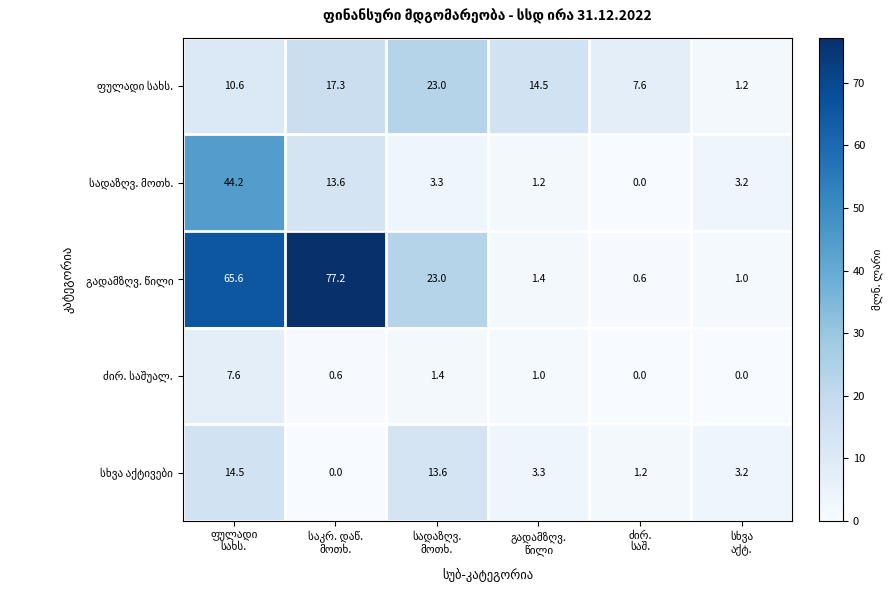

At how many categories does at least one series exceed 23?

2